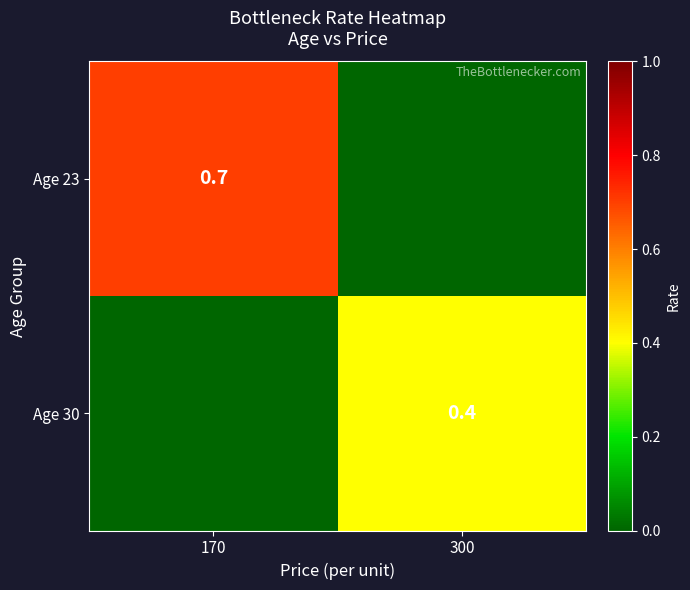

The Age 30 series shows 0.4 at 300. True or false?

True